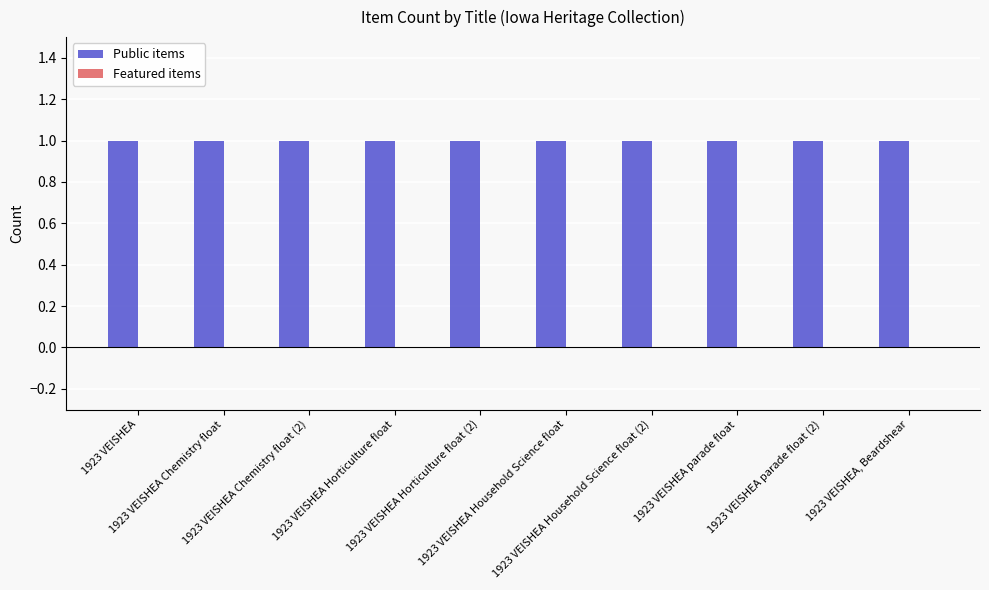

Is it true that Public items equals 0 at 1923 VEISHEA parade float?

False